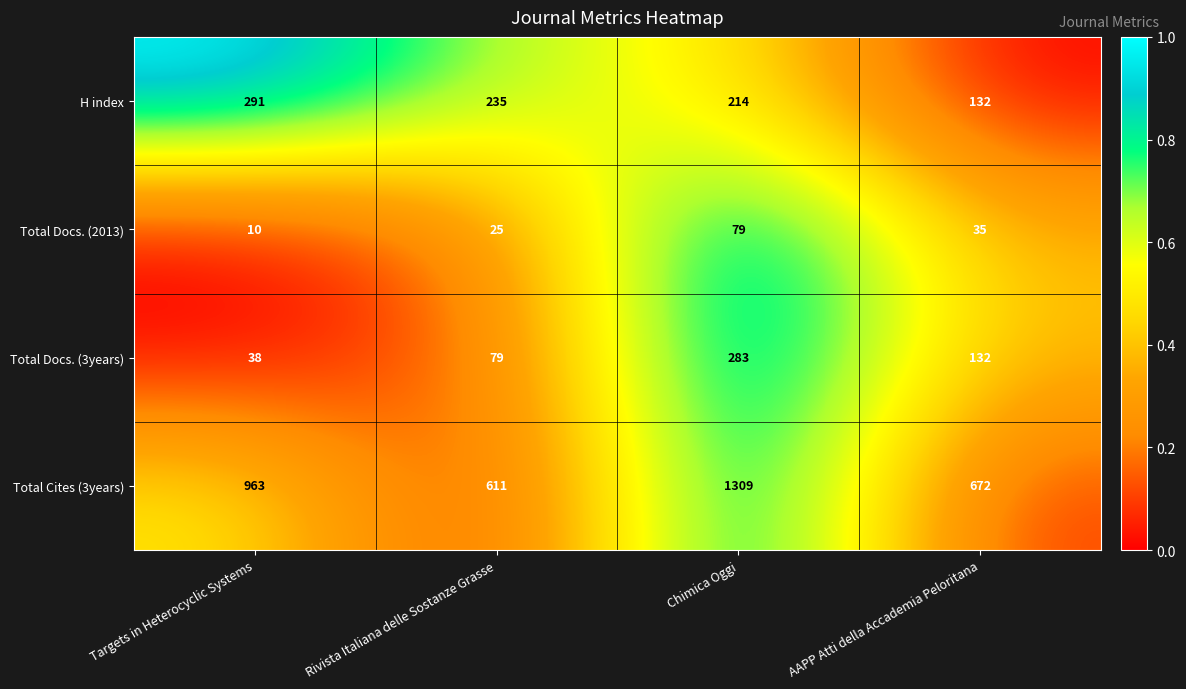

Count the number of categories in the chart.

4